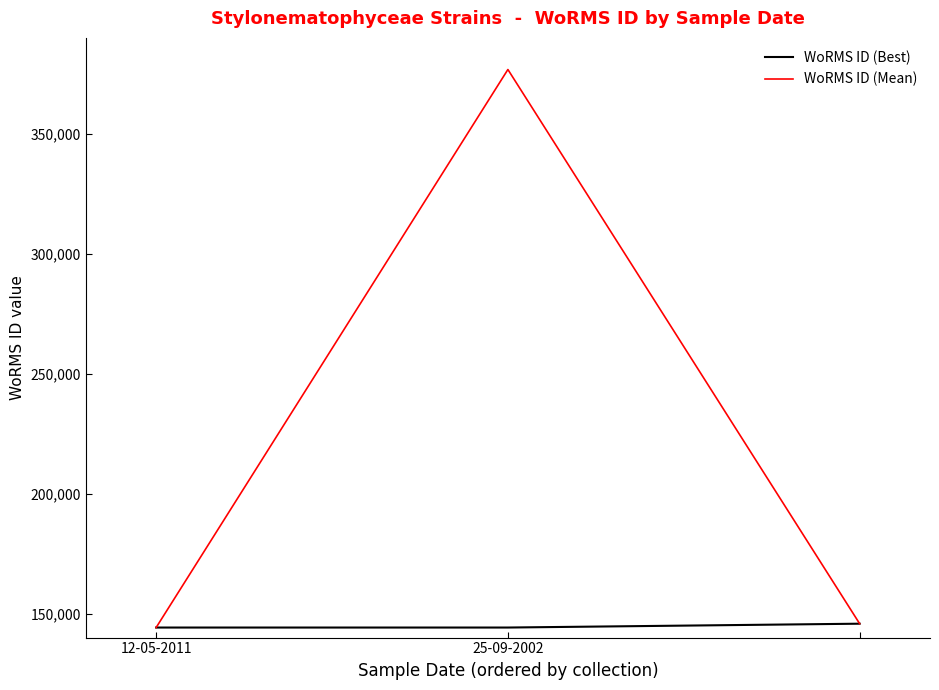

List the series in order of their overall mean, lowest first.

WoRMS ID (Best), WoRMS ID (Mean)